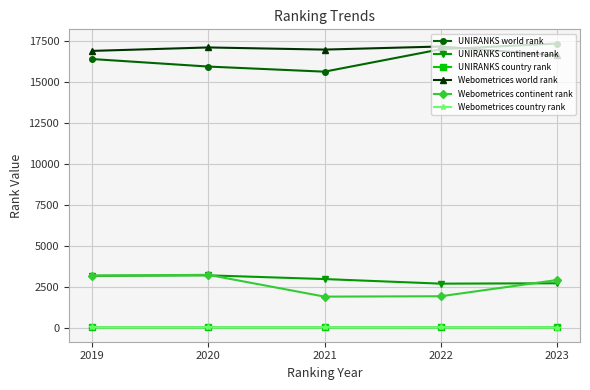

In Webometrices continent rank, how many points are lower than both neighbors (excluding endpoints)?

1